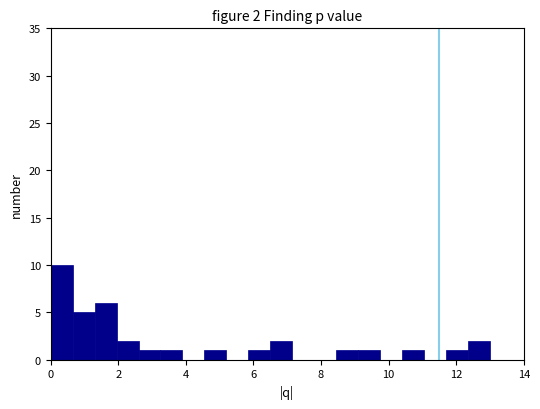

Read against the x-axis, roughly where is the centre of the tallest bar?

0.4